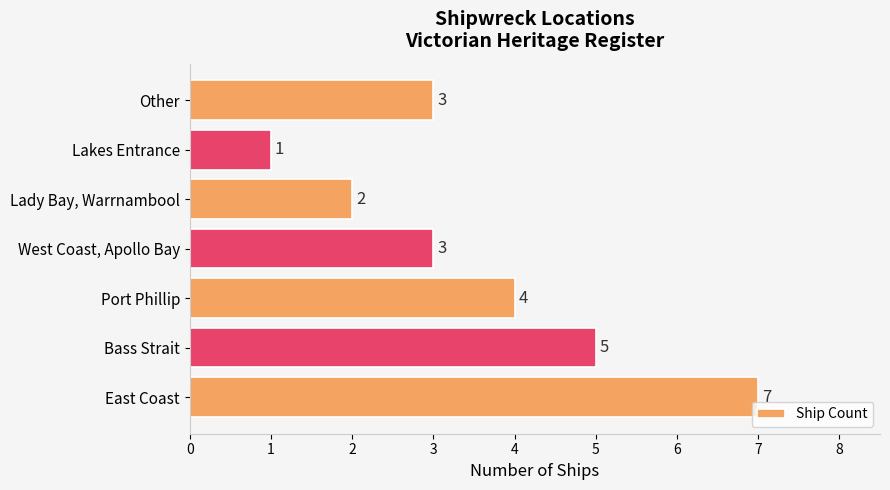

What is the average value?

4